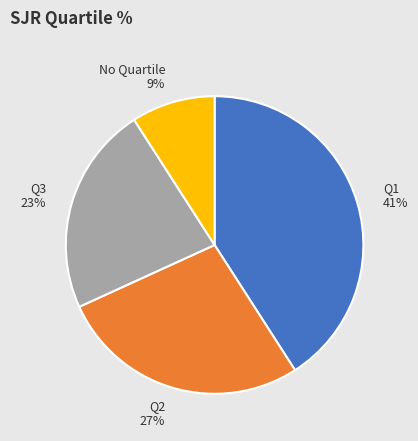

Which category has the smallest portion of the pie?

No Quartile 9%